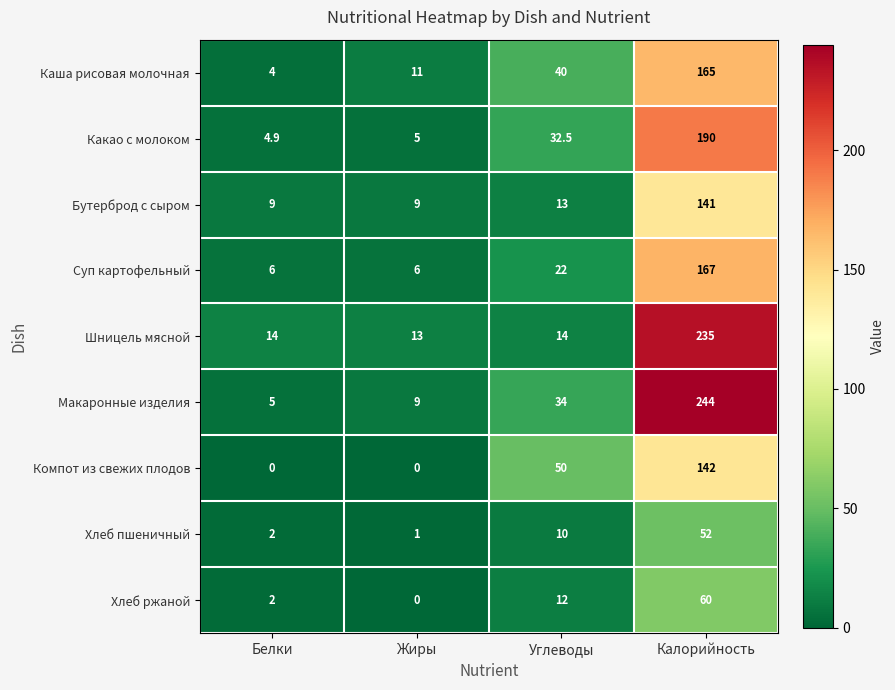

Which label corresponds to the largest value in the chart?

Калорийность